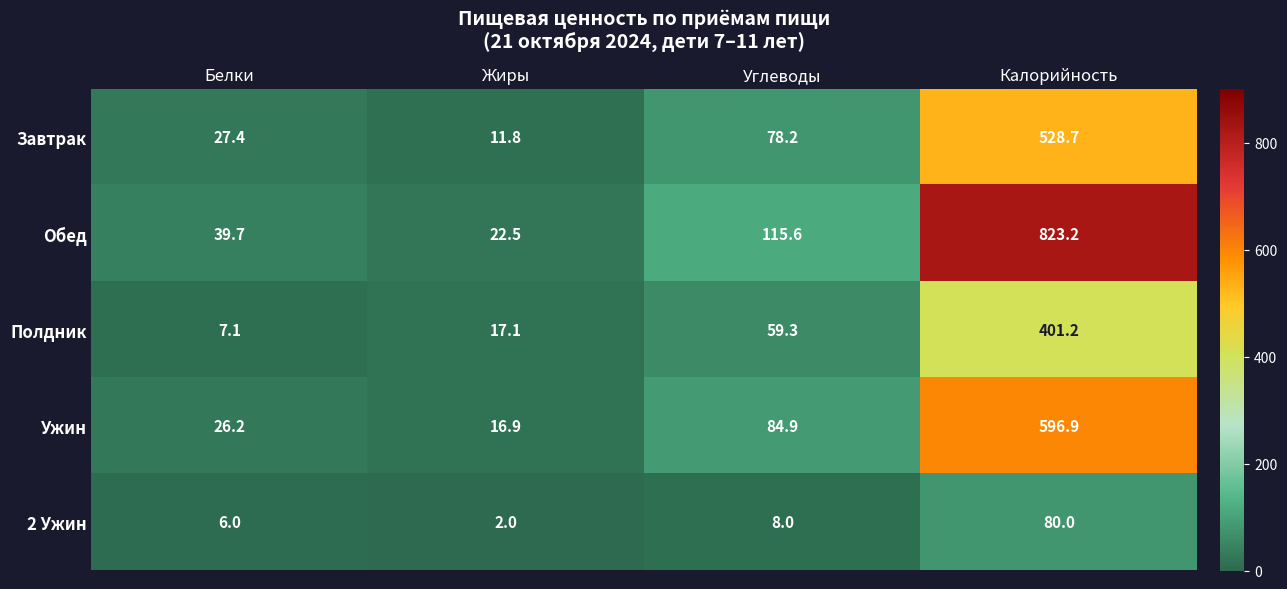

What is the sum of the 2 Ужин values at Жиры and Калорийность?

82.0